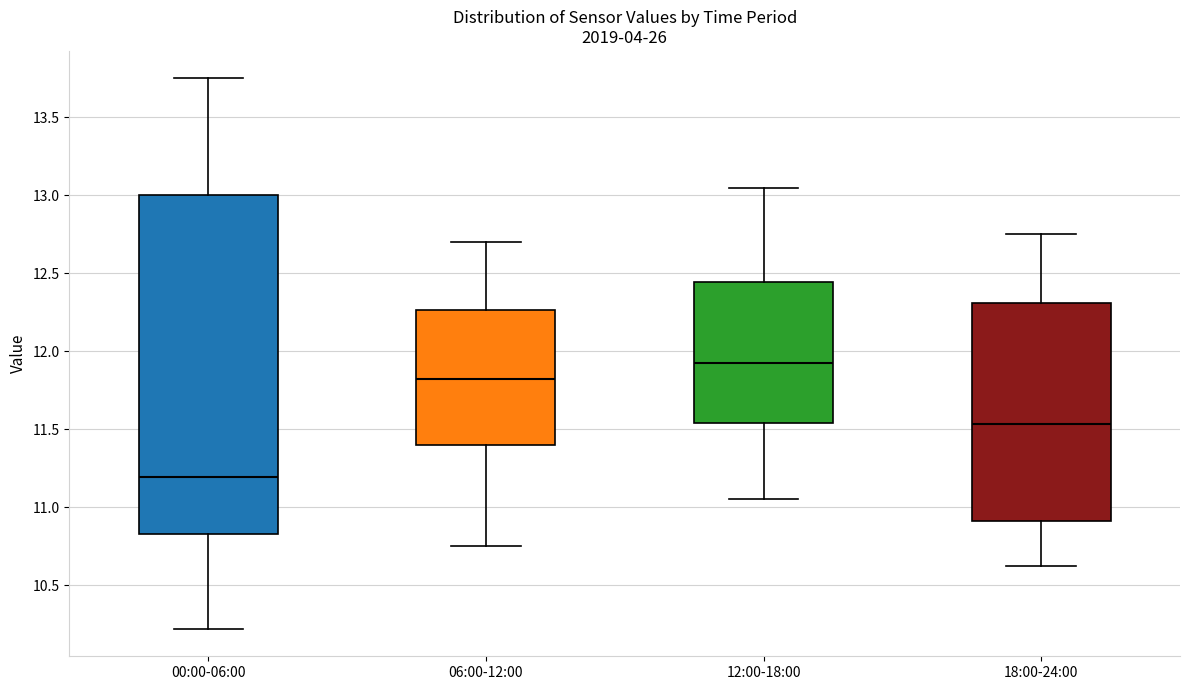

Which box's median line is the lowest?

00:00-06:00